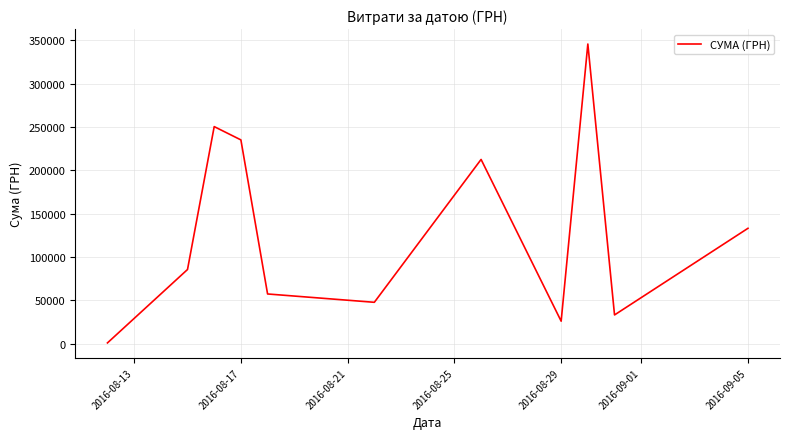

What is the difference between the maximum and minimum values?

344689.0